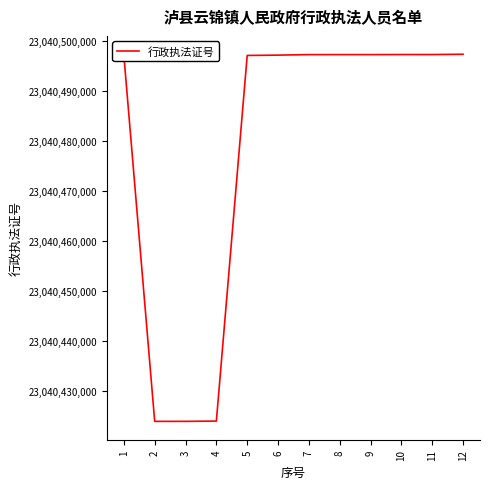

What is the greatest value displayed?

23040497268